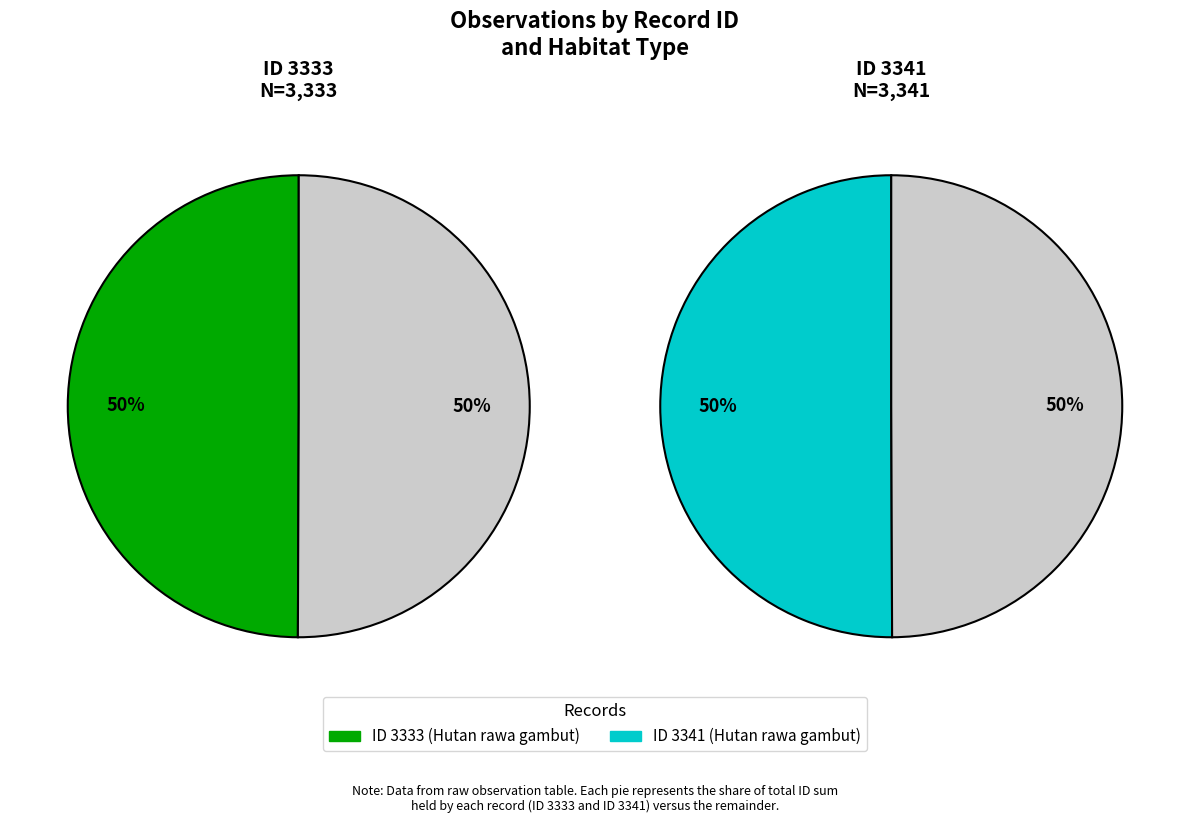

True or false: obs_3341: Hutan rawa gambut (Mezzettia havilandii) accounts for 63% of the total.

False